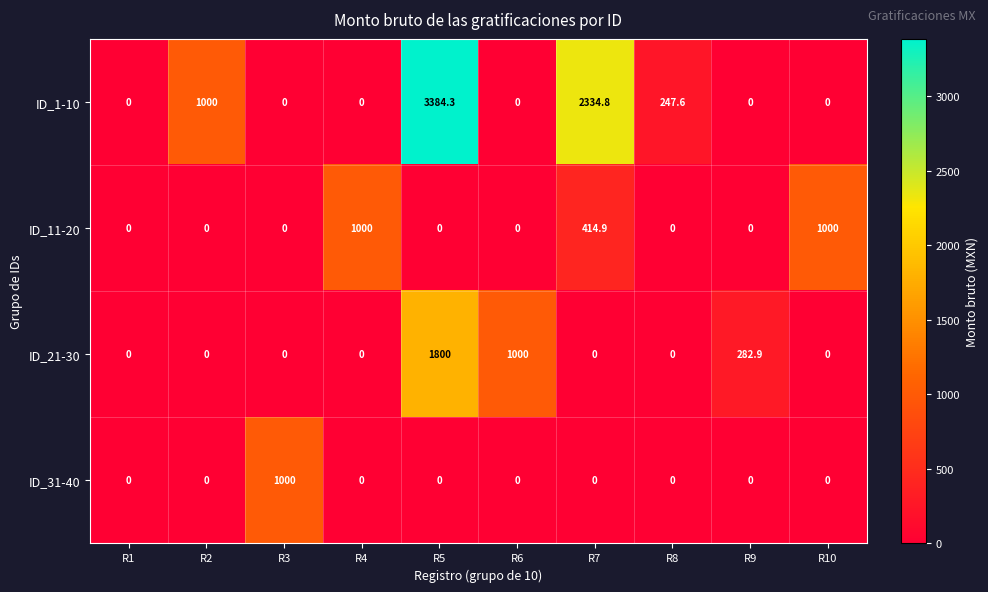

The ID_1-10 series shows 1245.9 at R9. True or false?

False